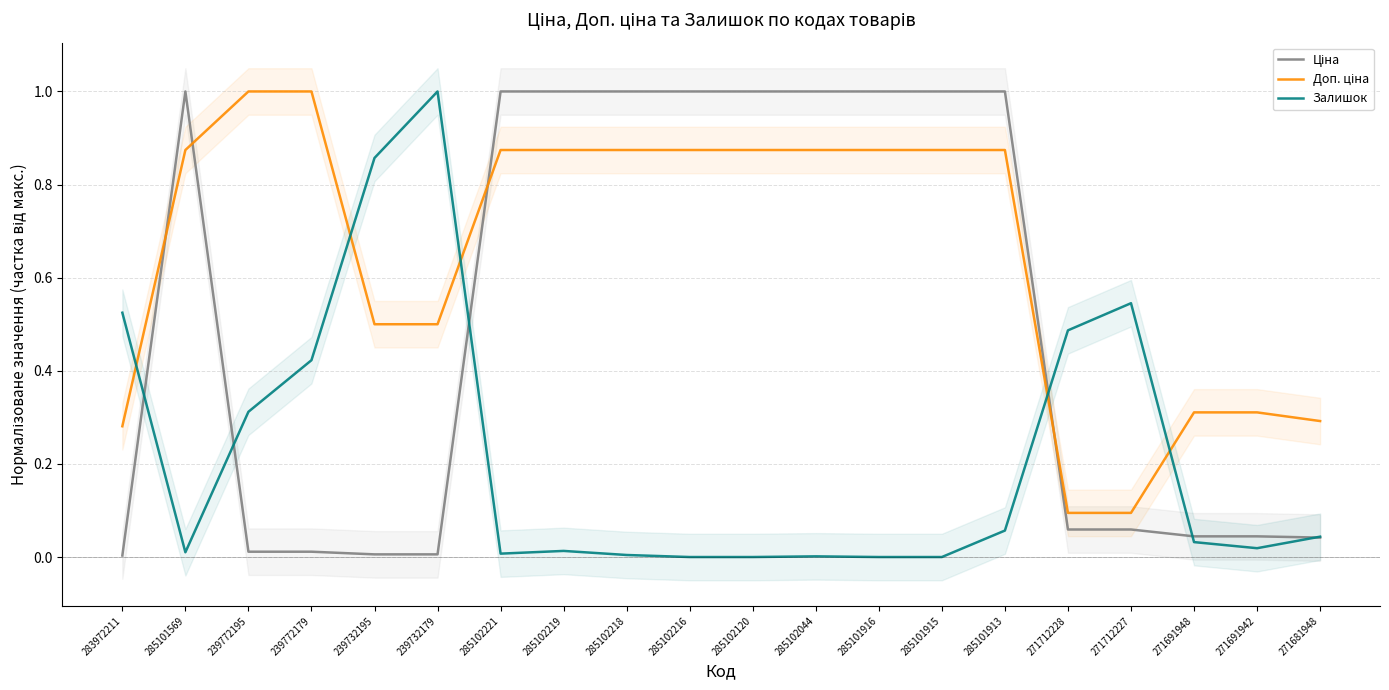

Which series changed the most between 285101569 and 285102221?

Залишок